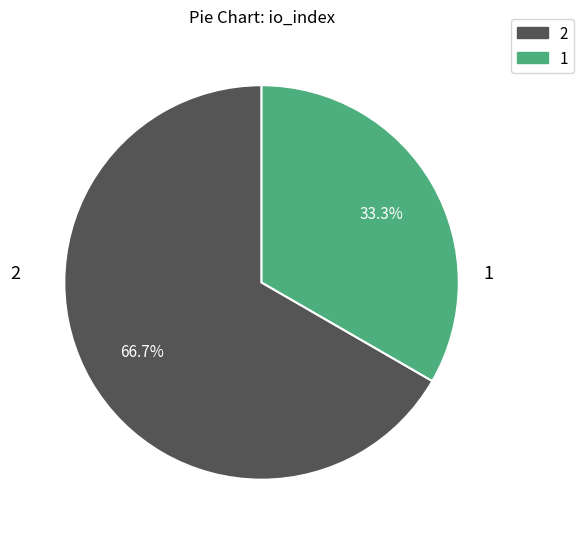

Does 1 represent more than half of the total?

No